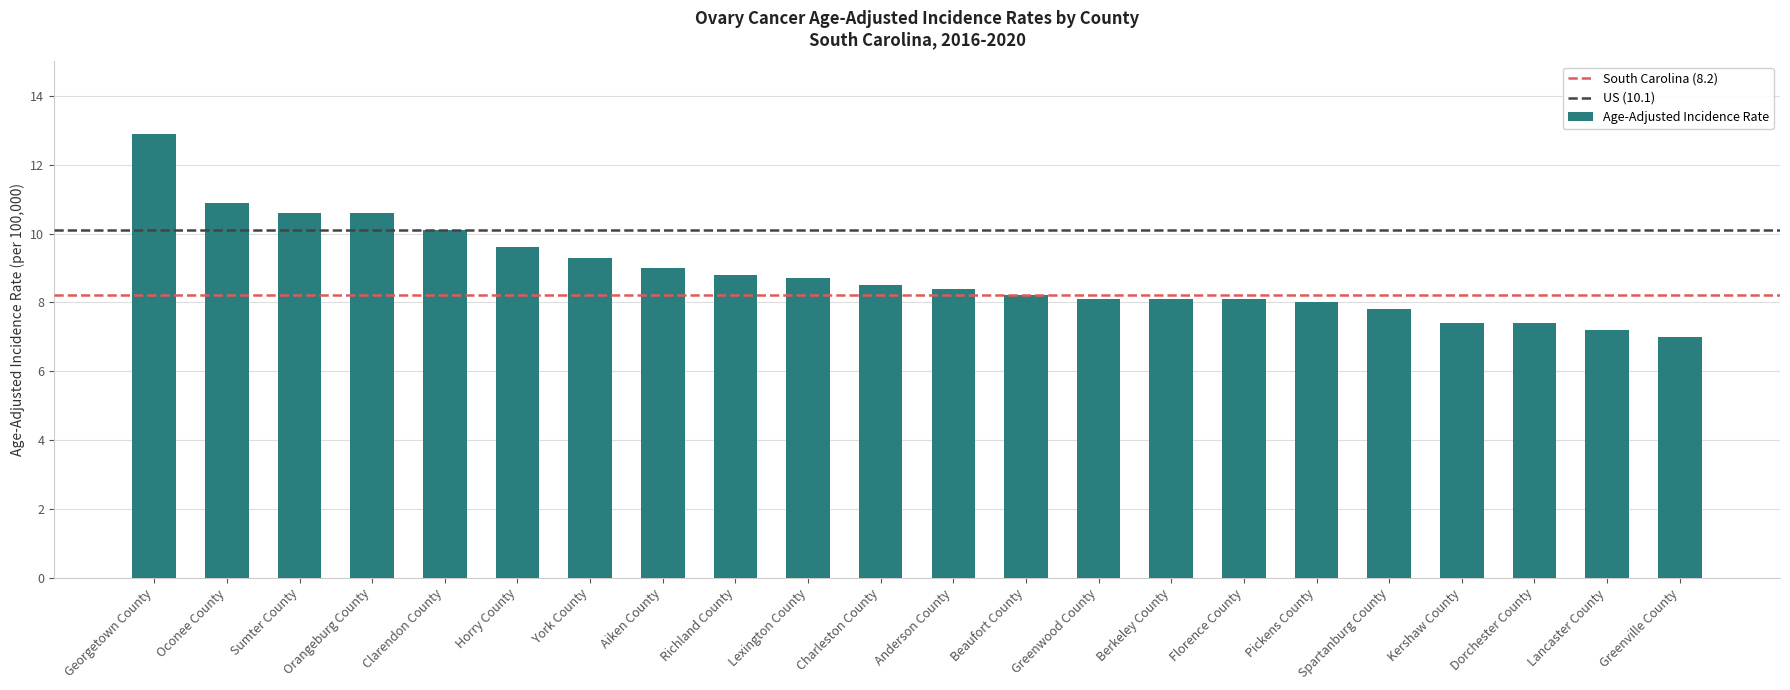

Are the bars horizontal?

No